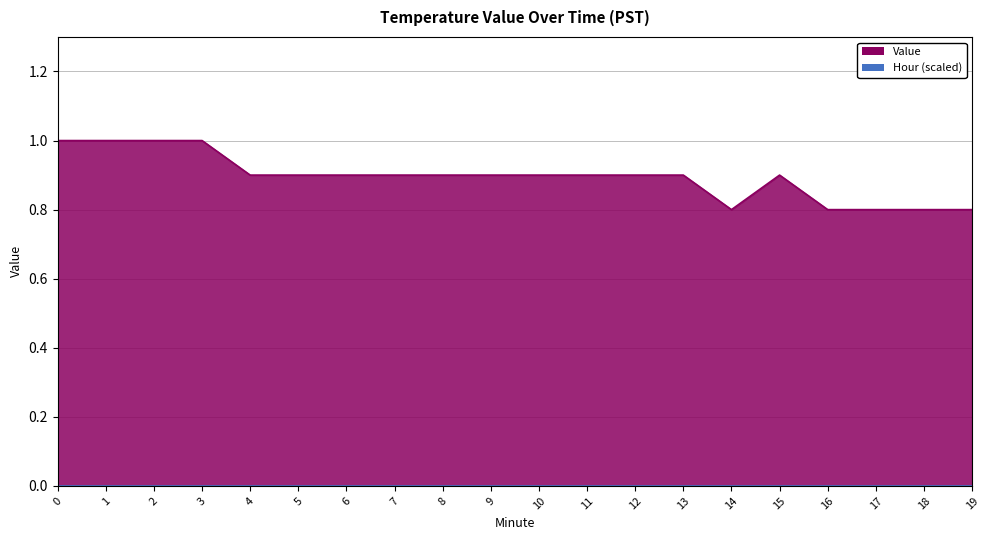

What is the greatest value displayed?

1.0